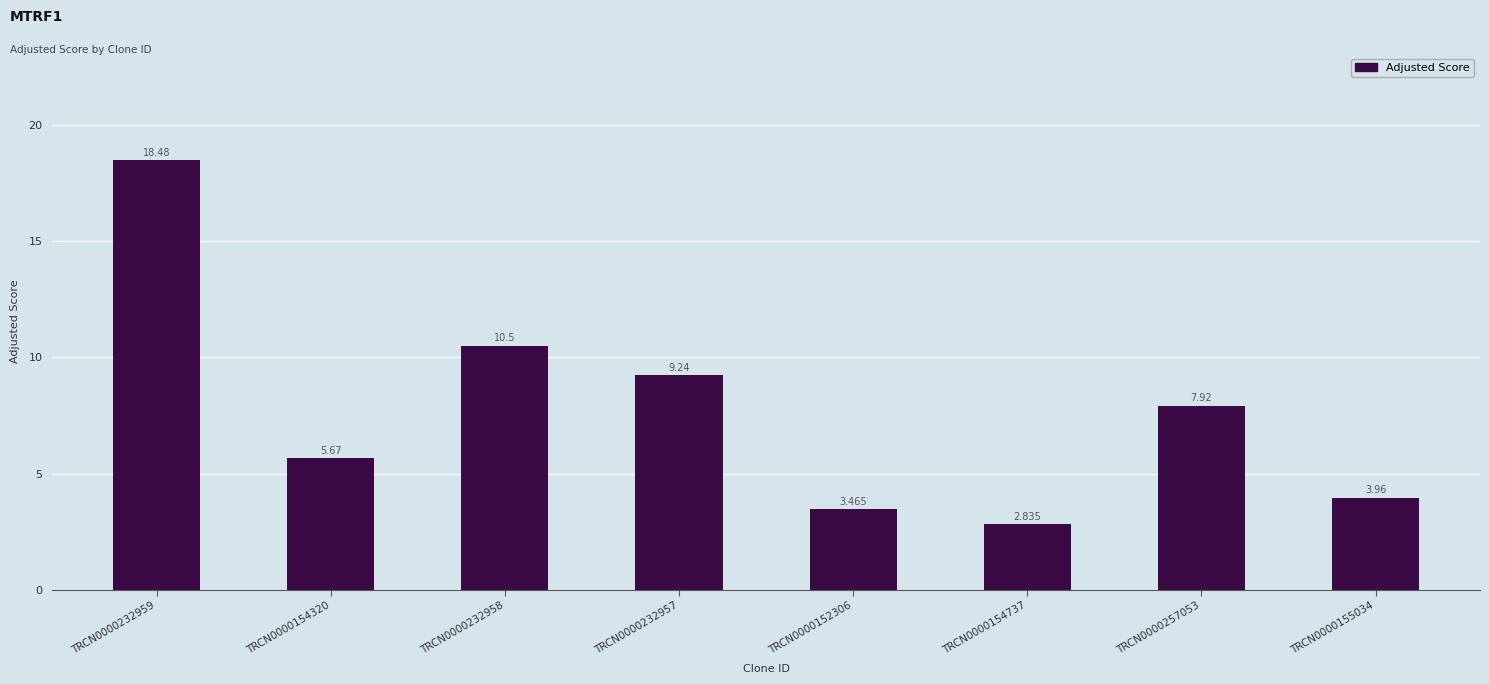

What is the label of the 8th bar from the left?

TRCN0000155034